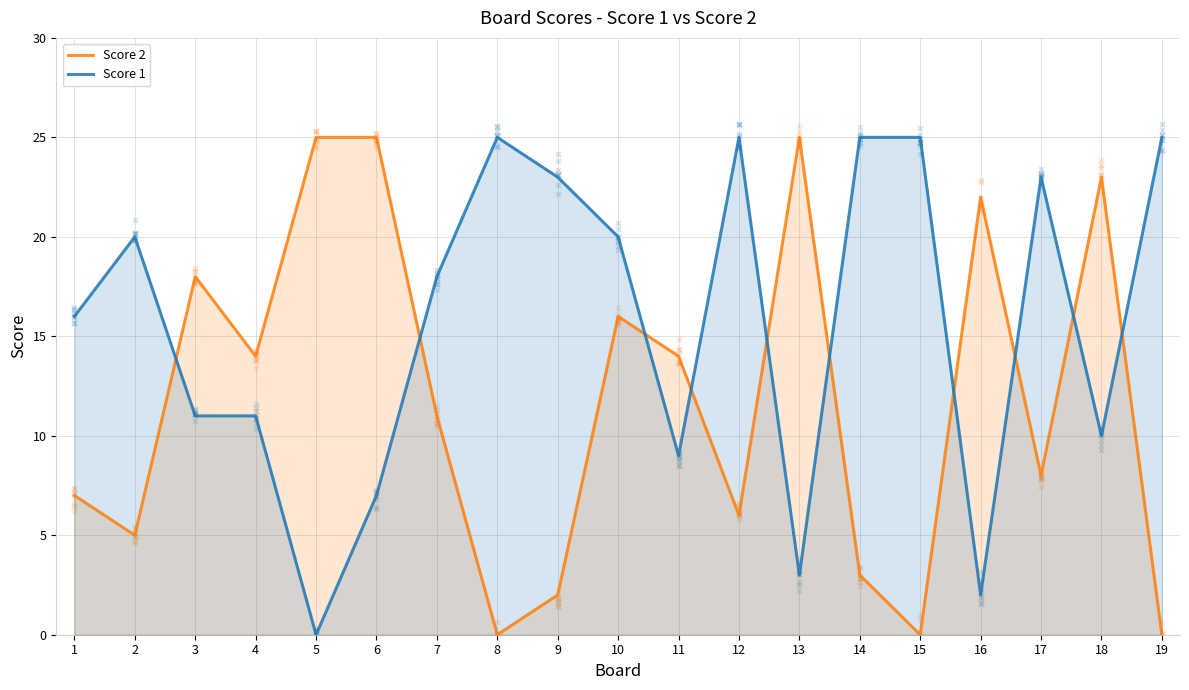

What are all the series names shown in the legend?

Score 2, Score 1